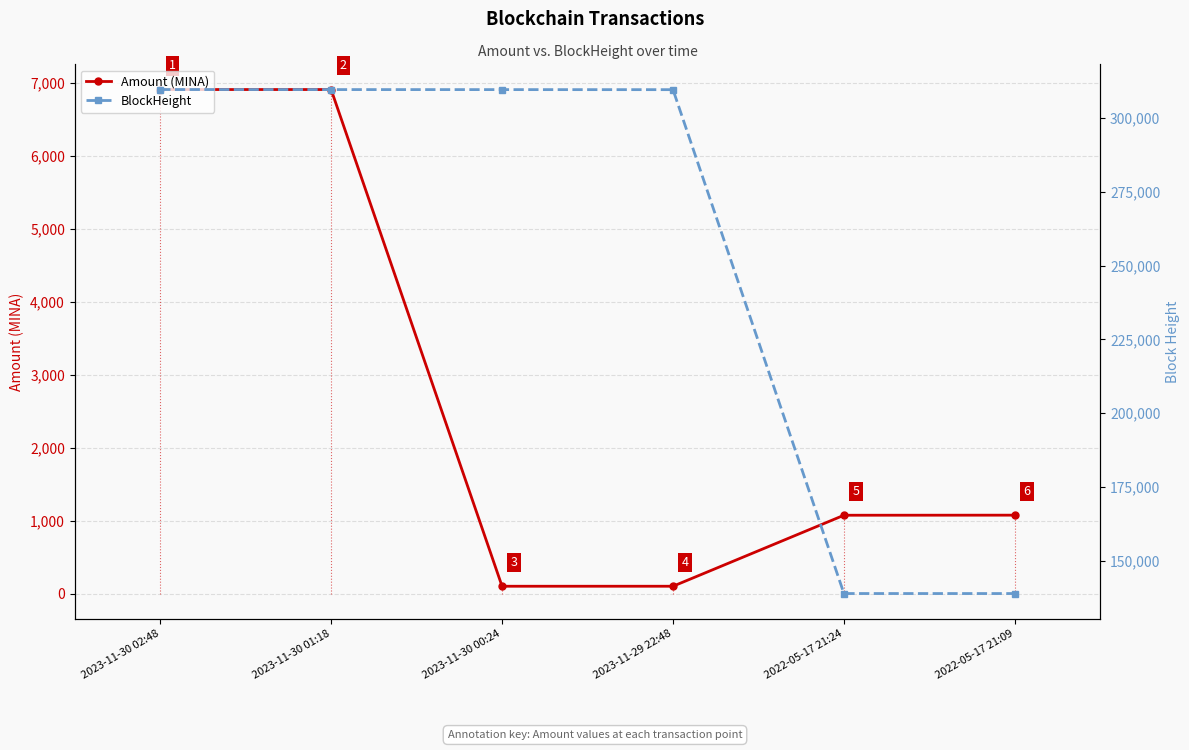

Which has a higher value, 2023-11-30 02:48 or 2023-11-30 00:24?

2023-11-30 02:48